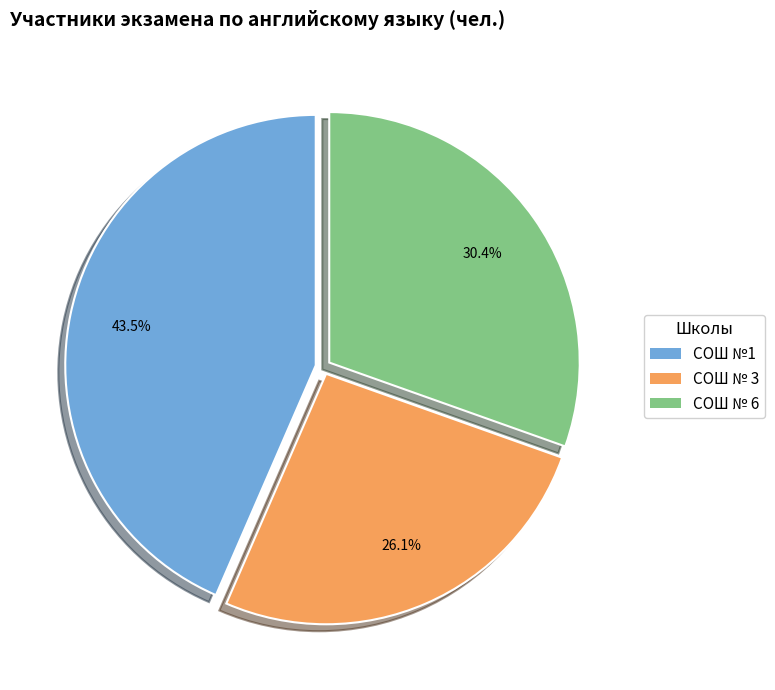

Is there a majority slice in this chart?

No